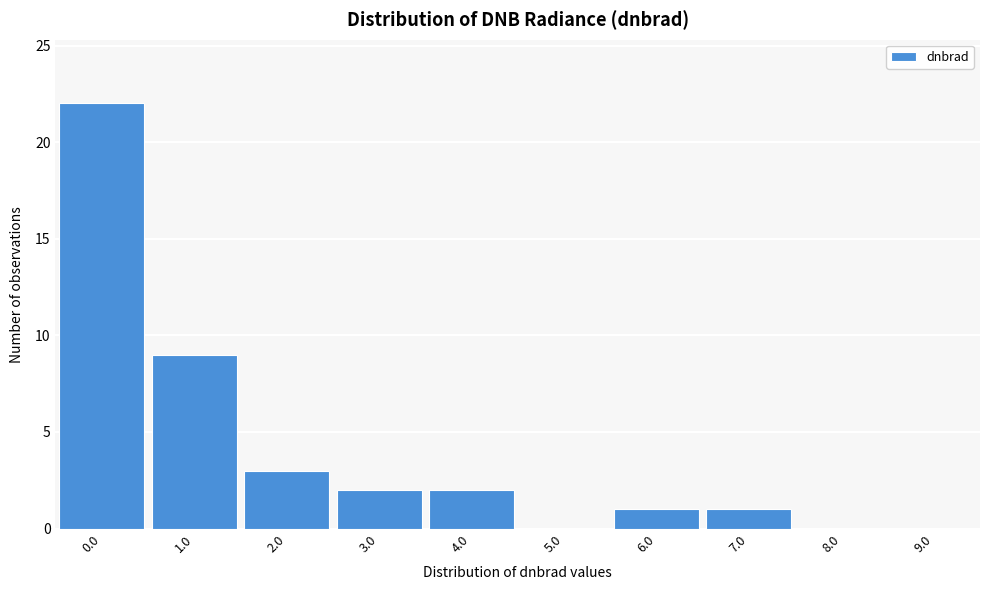

Reading left to right, transcribe all the data shown in this chart.

0.0=22	1.0=9	2.0=3	3.0=2	4.0=2	5.0=0	6.0=1	7.0=1	8.0=0	9.0=0